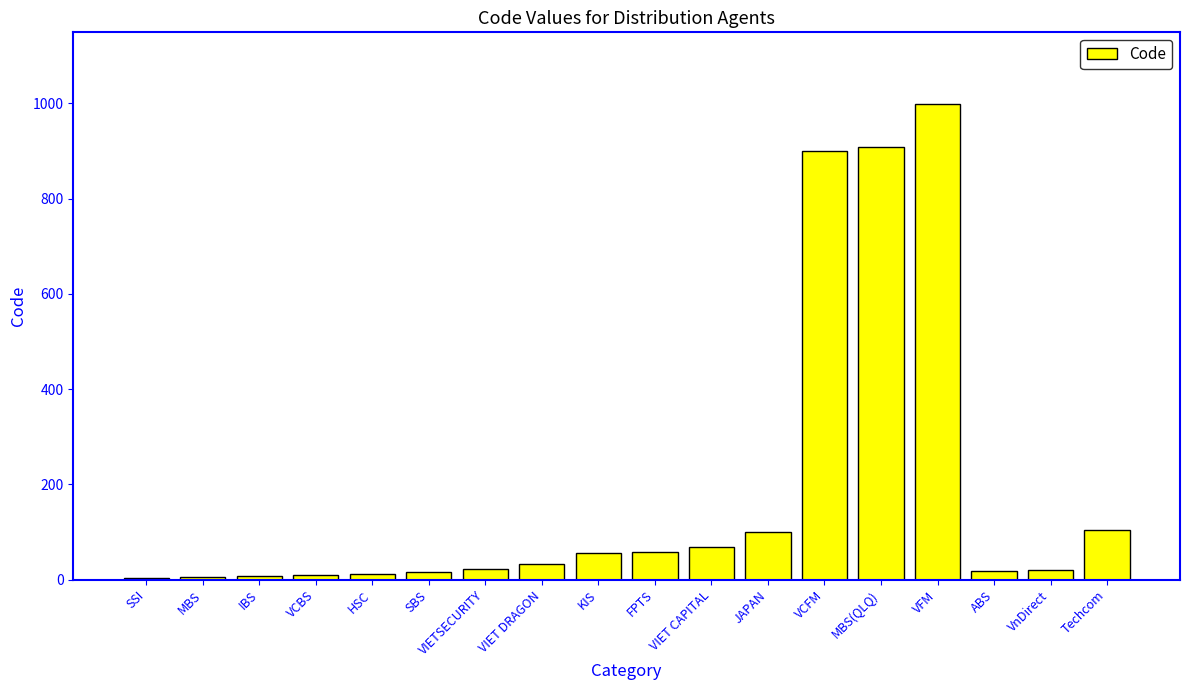

Is it true that the value at VFM is 687?

False